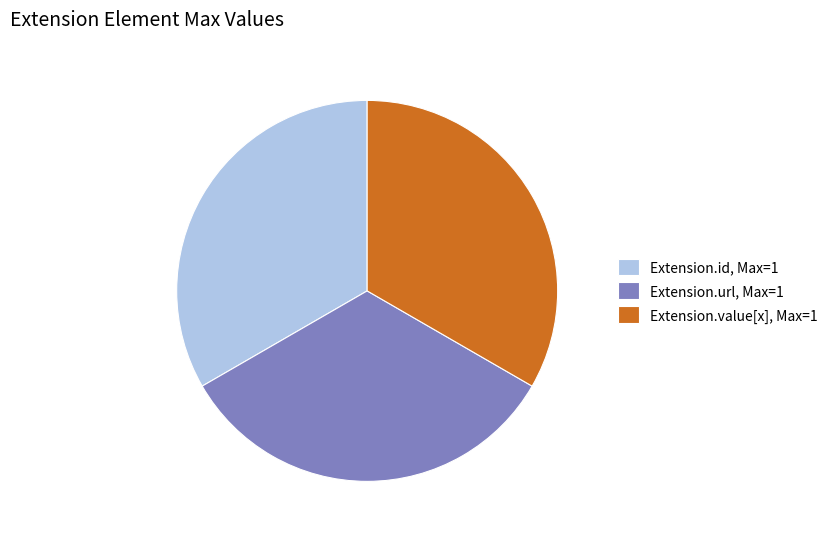

Does Extension.value[x], Max=1 represent more than half of the total?

No